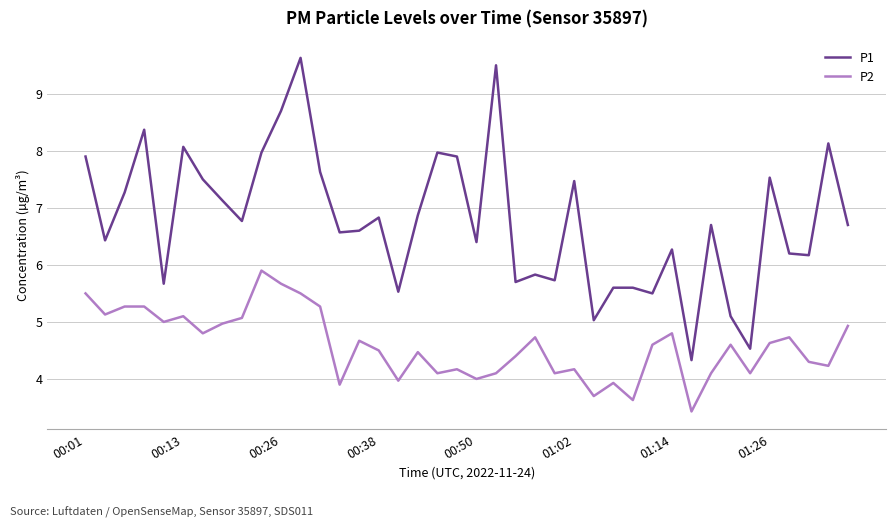

Which series has the largest total across all categories?

P1